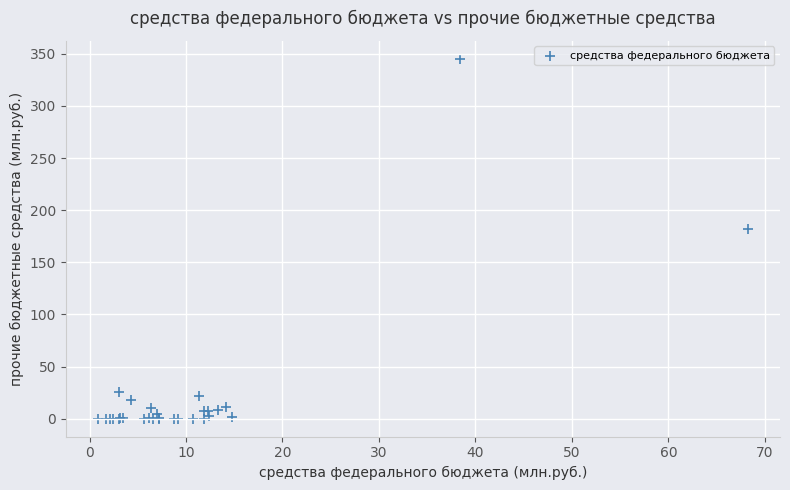

What Y value in the scatter plot is closest to 172?

181.6